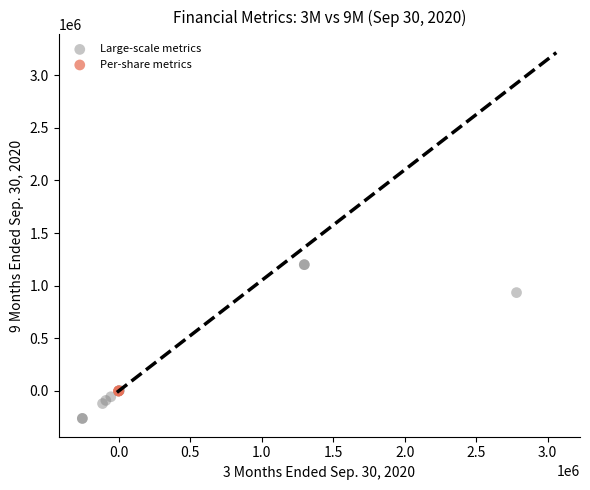

Which series reaches the maximum Y coordinate?

Large-scale metrics